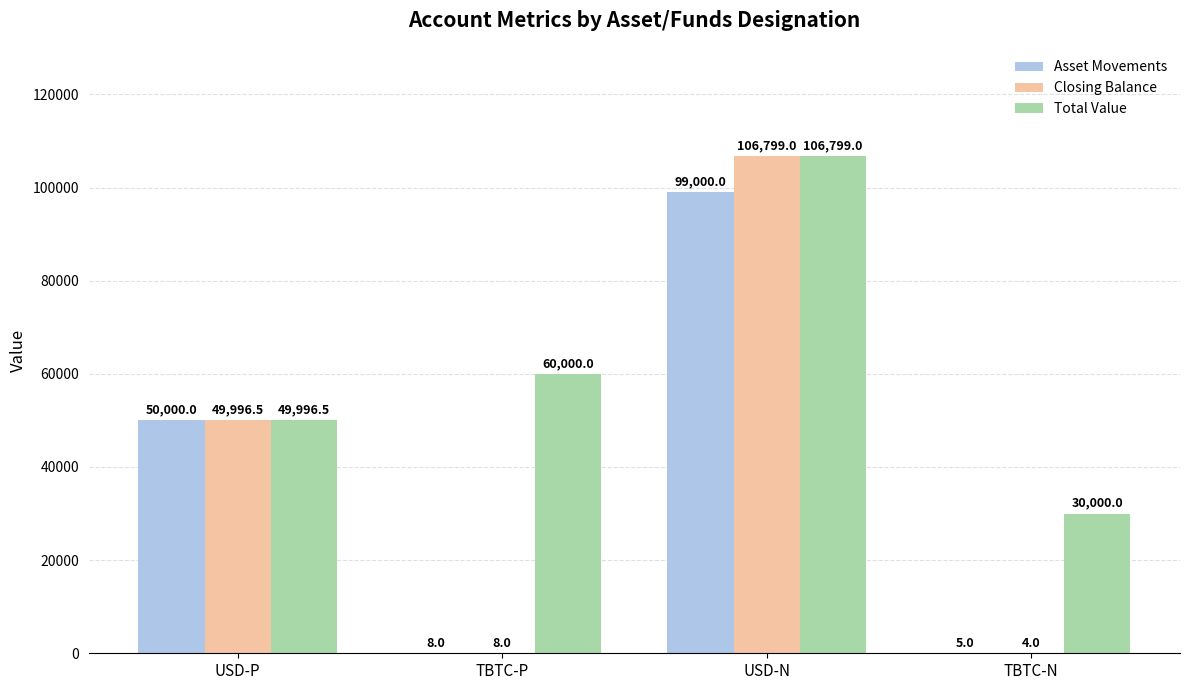

Are the bars horizontal?

No